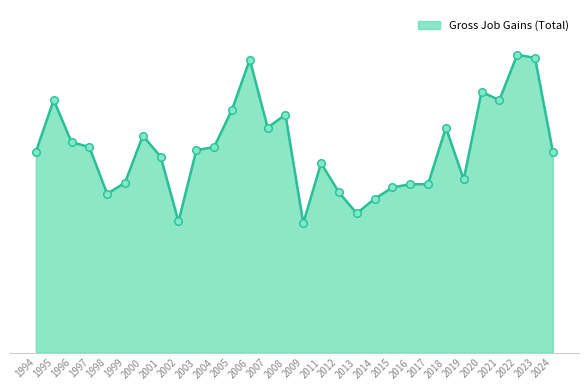

What is the change in value from 2013 to 2020?

+75